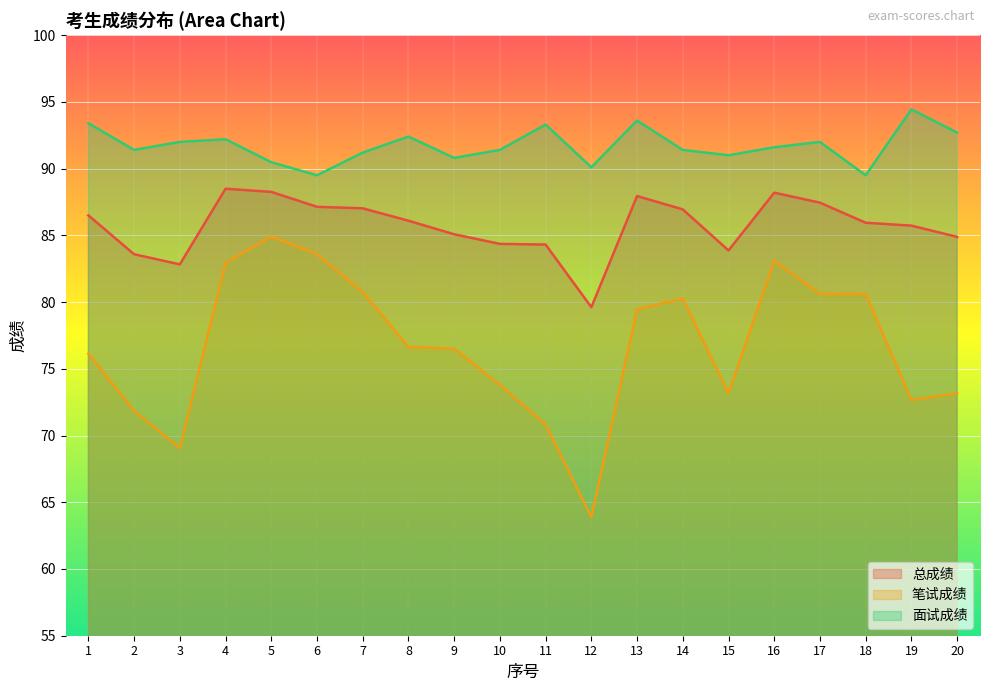

At which category is the sum across all series the highest?

5